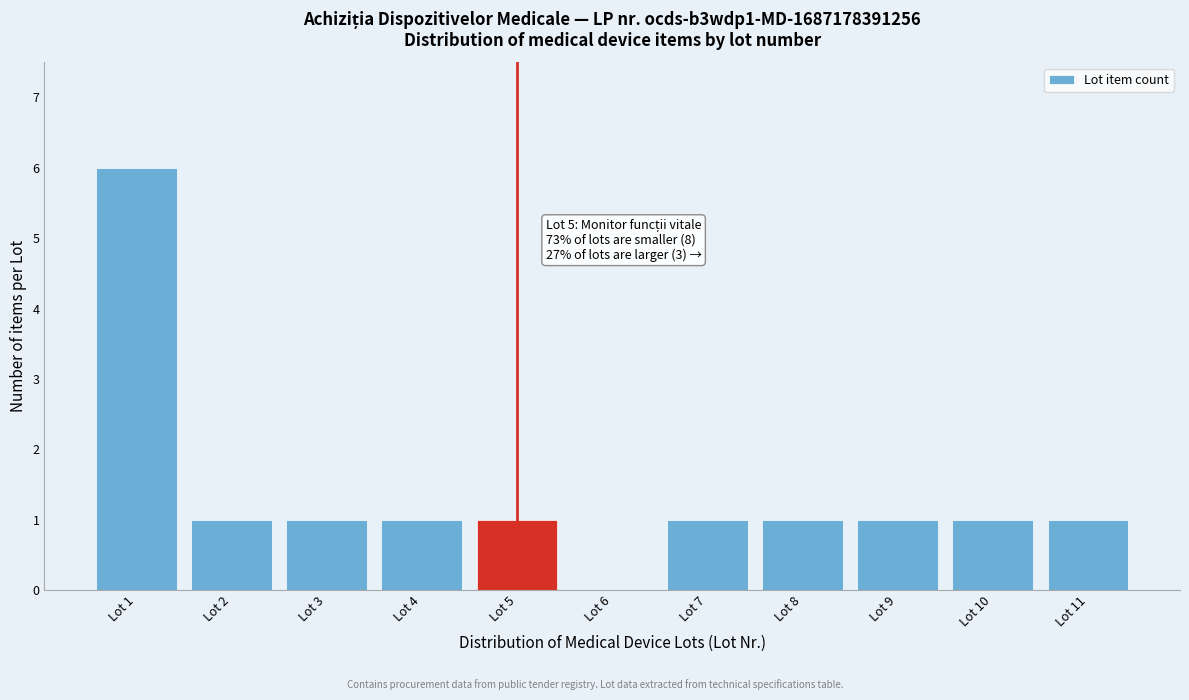

Which range on the x-axis has the tallest bar?

0.5 to 1.5